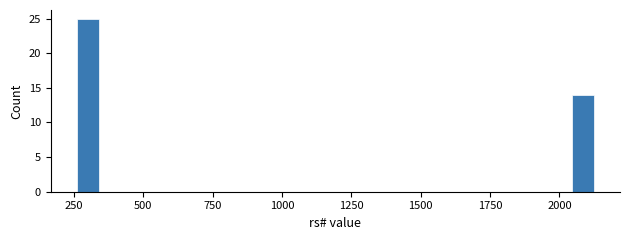

Read against the x-axis, roughly where is the centre of the tallest bar?

300